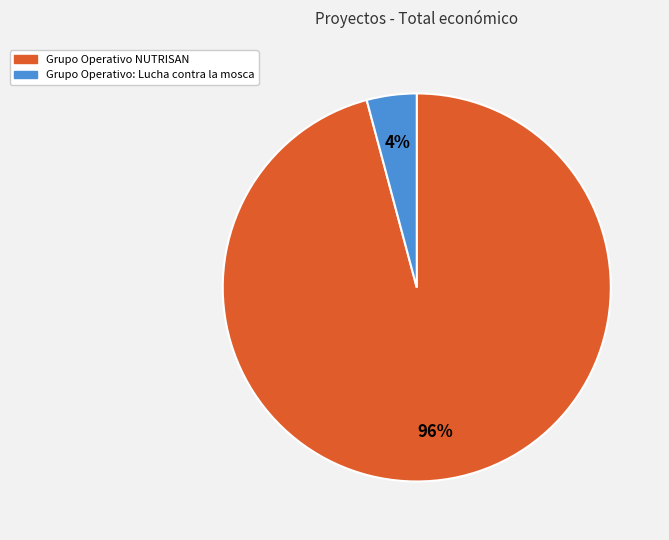

What is the majority slice?

Grupo Operativo NUTRISAN